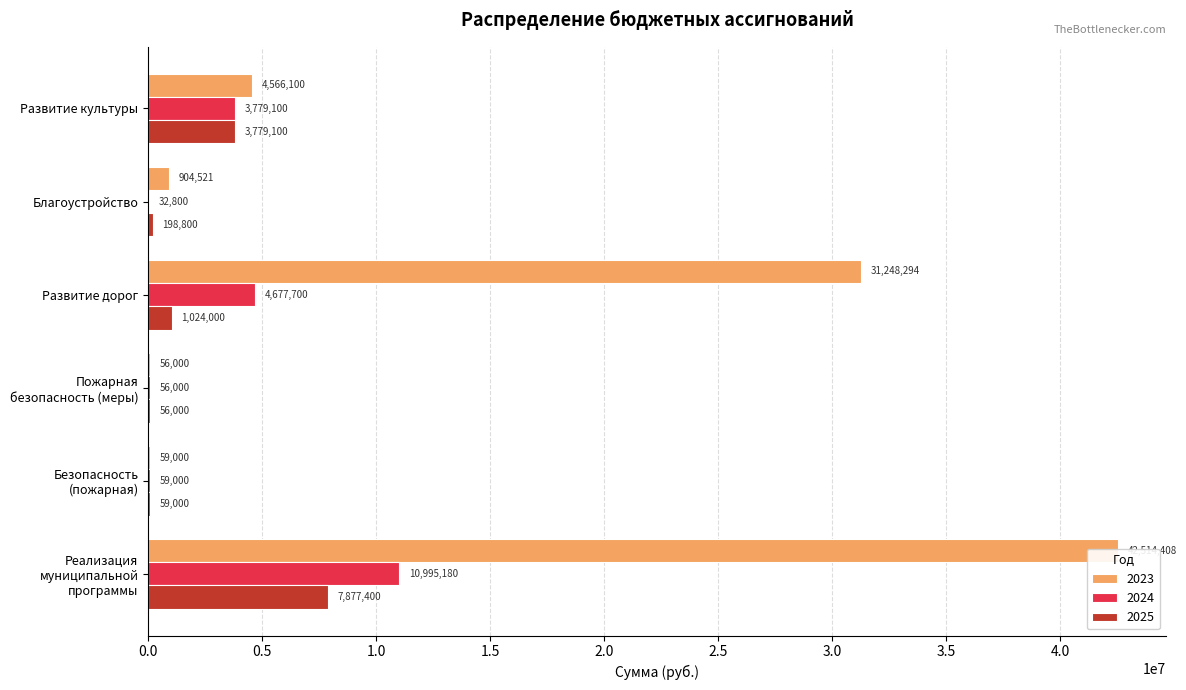

What is the sum of the 2025 values at Безопасность (пожарная) and Развитие дорог?

1083000.0